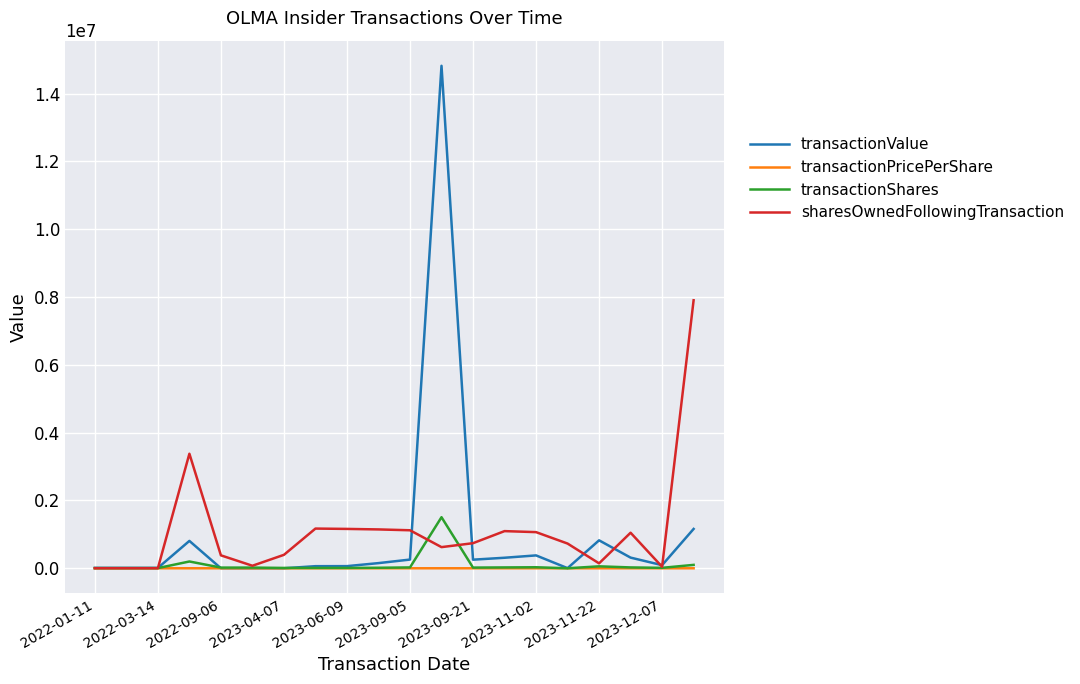

Which series has the largest range (max minus min)?

transactionValue